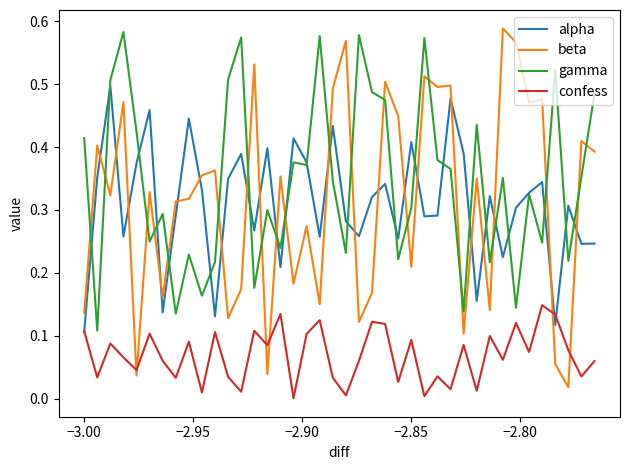

True or false: confess and gamma cross at least once.

False